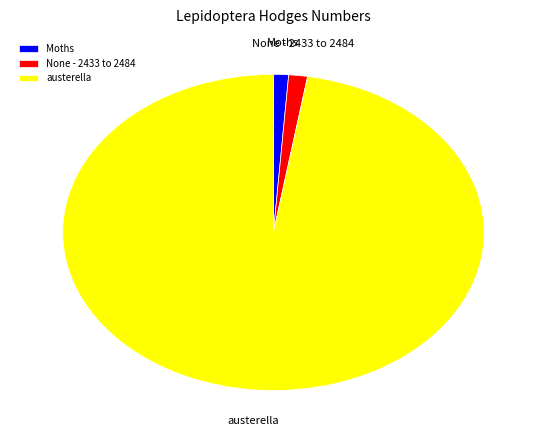

True or false: None - 2433 to 2484 accounts for 11% of the total.

False